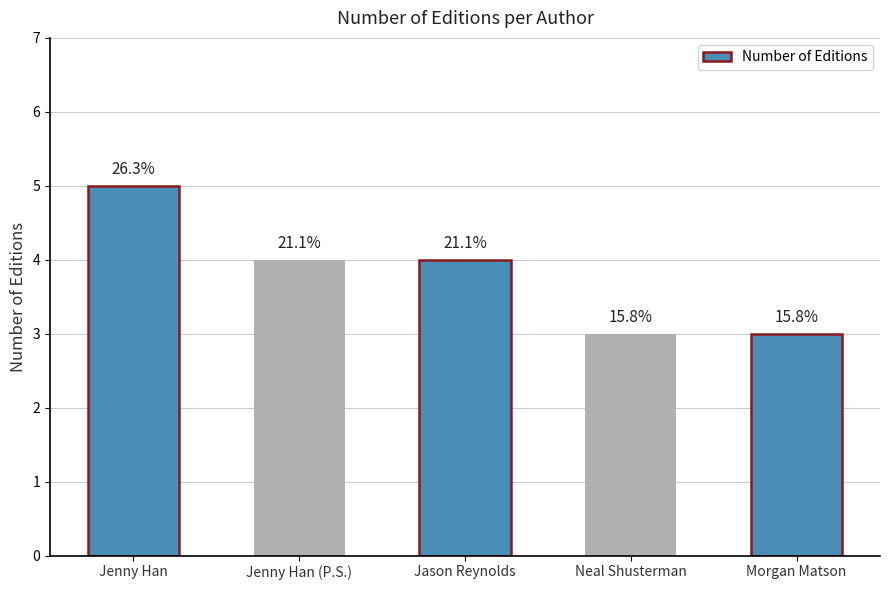

What is the sum of the values at Neal Shusterman and Jason Reynolds?

7